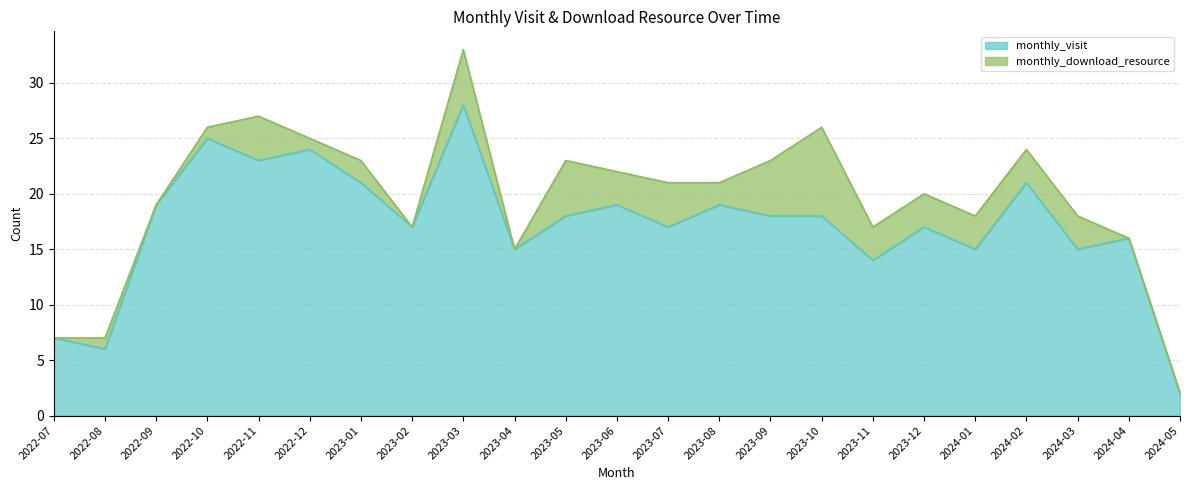

Which has a higher value, 2023-11 or 2023-01?

2023-01